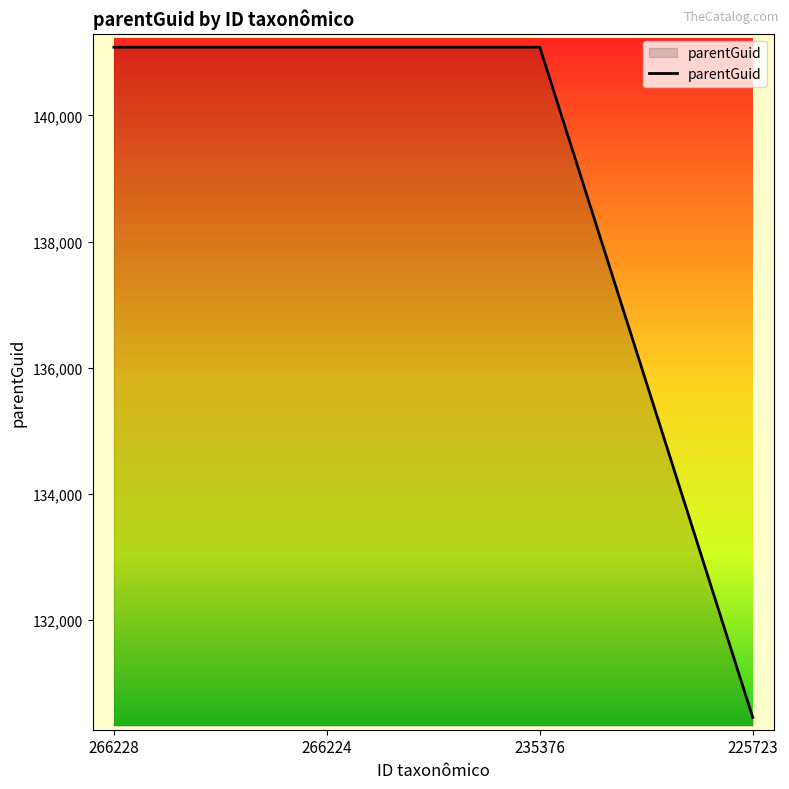

Reading left to right, transcribe all the data shown in this chart.

141081	141081	141081	130456